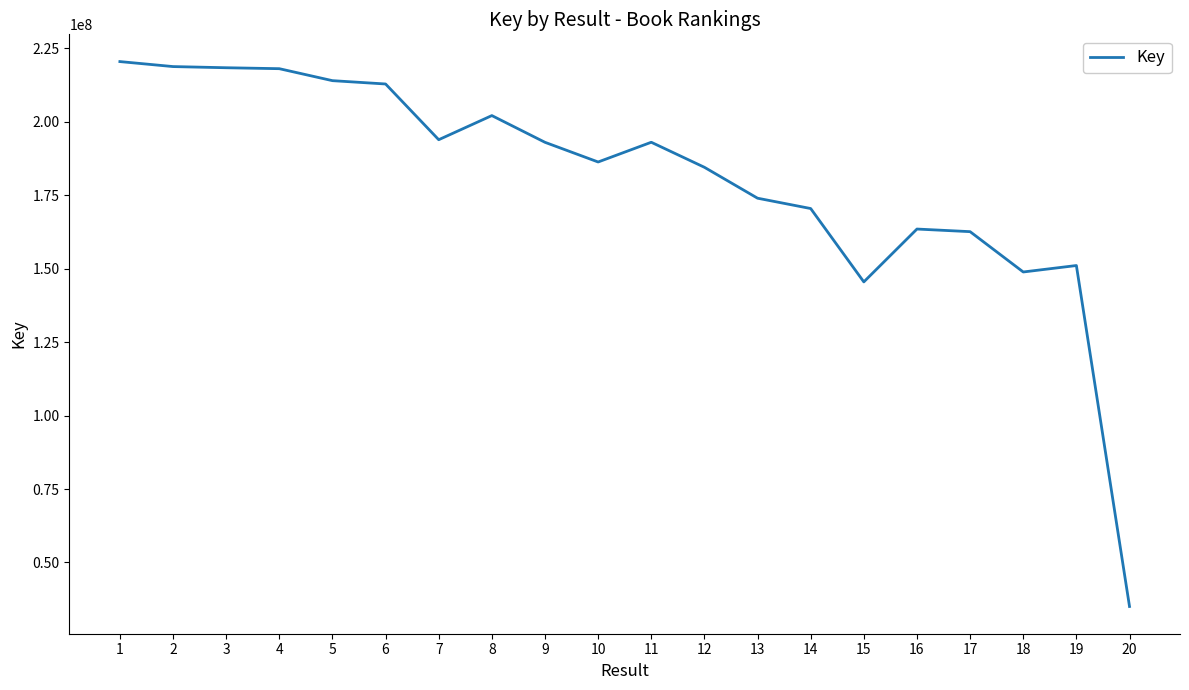

The value at 20 is 35026865. True or false?

True